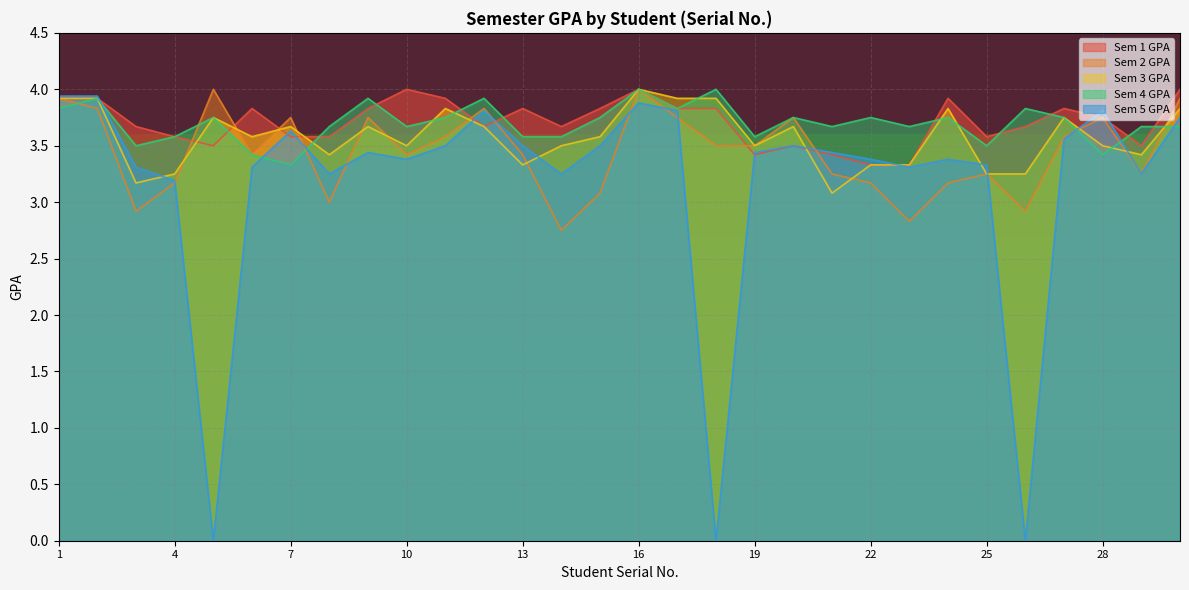

Between 4 and 22, which is larger?

4